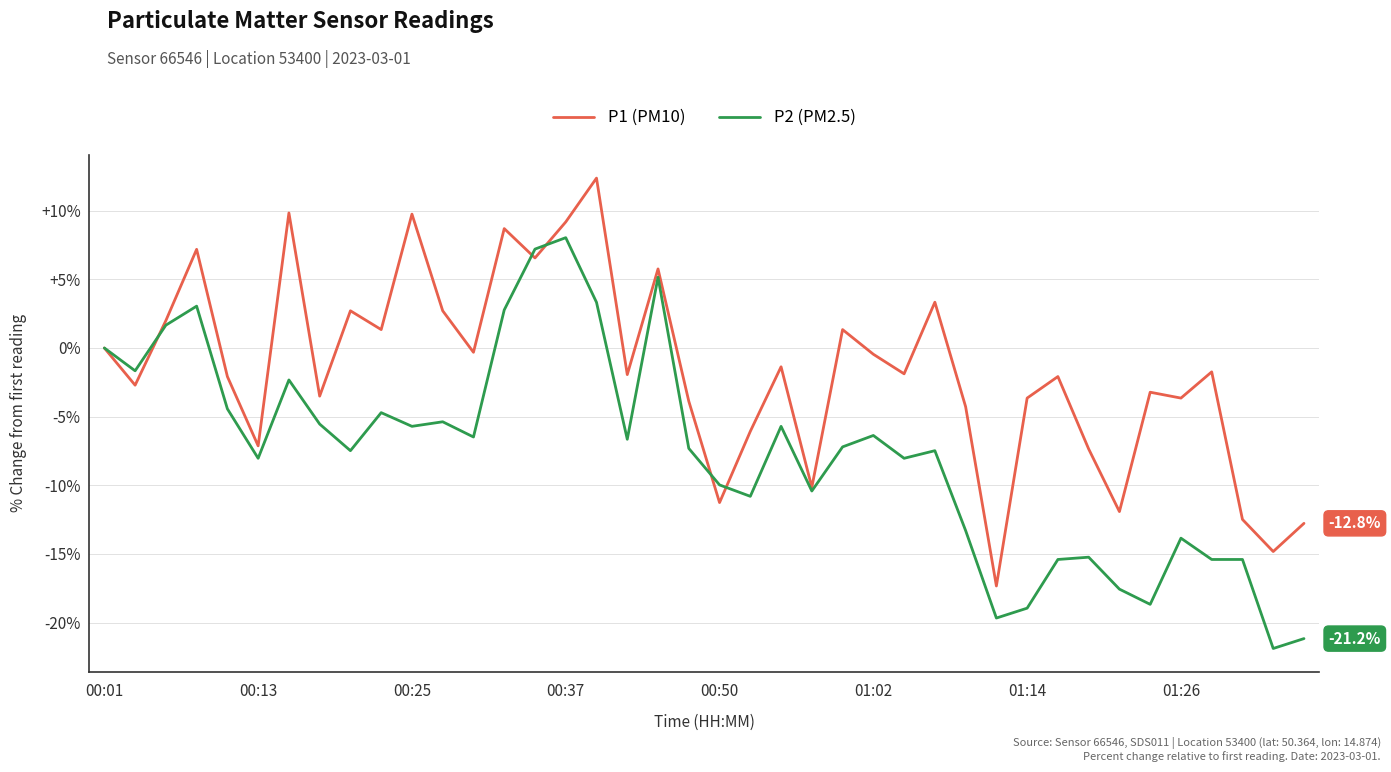

Rank the series by their maximum value, from lowest to highest.

P2 (PM2.5), P1 (PM10)